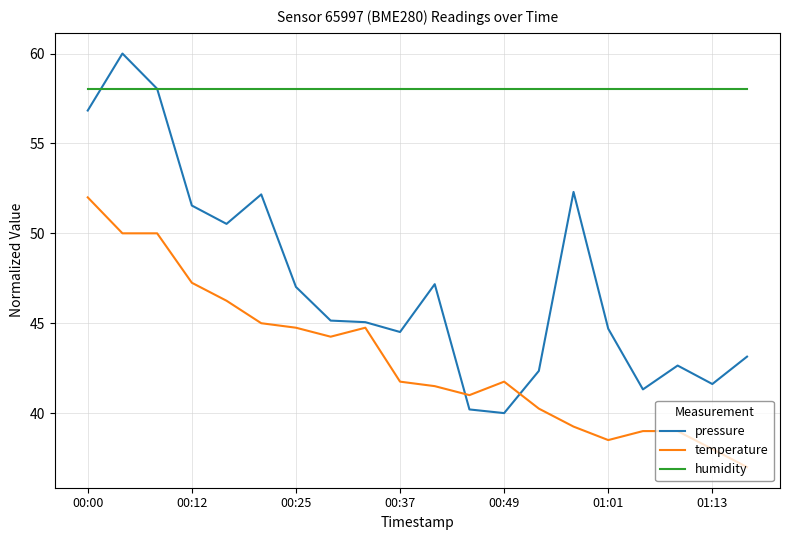

True or false: humidity and temperature intersect in this chart.

False